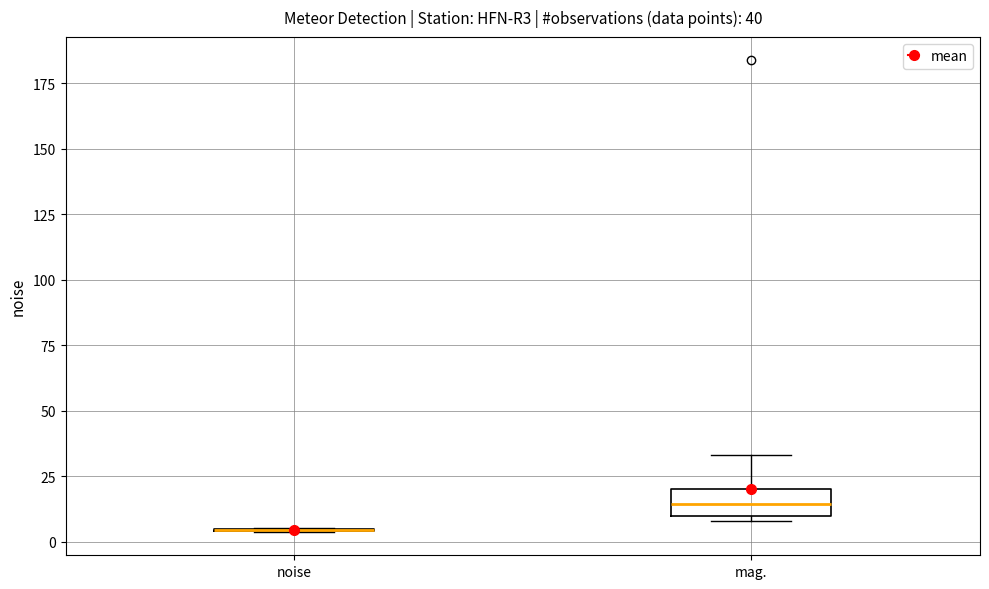

Which box is the tallest, from its lower edge to its upper edge?

mag.